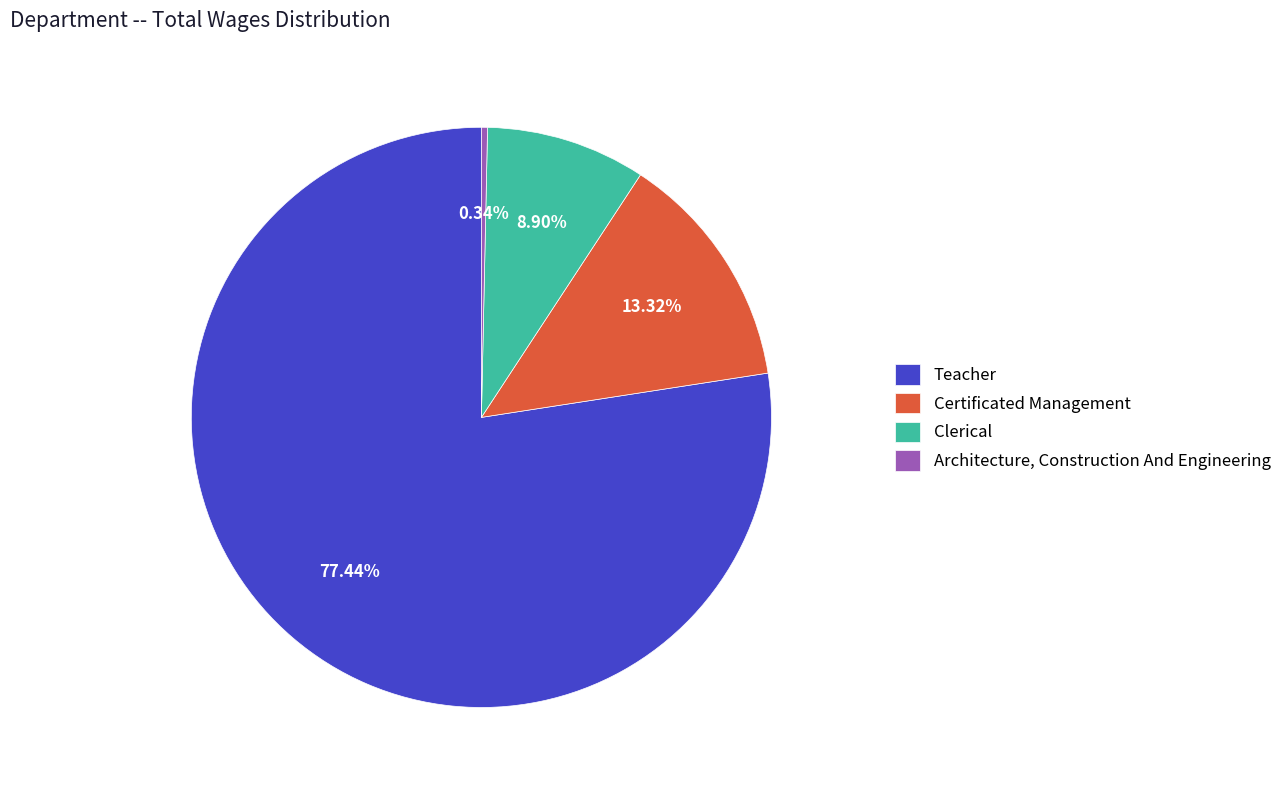

Count the number of slices in the pie.

4